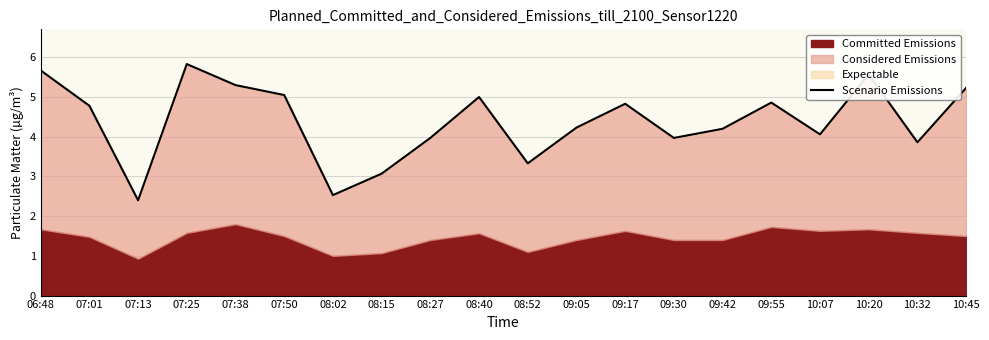

True or false: the data has more than 0 interior local peaks.

True